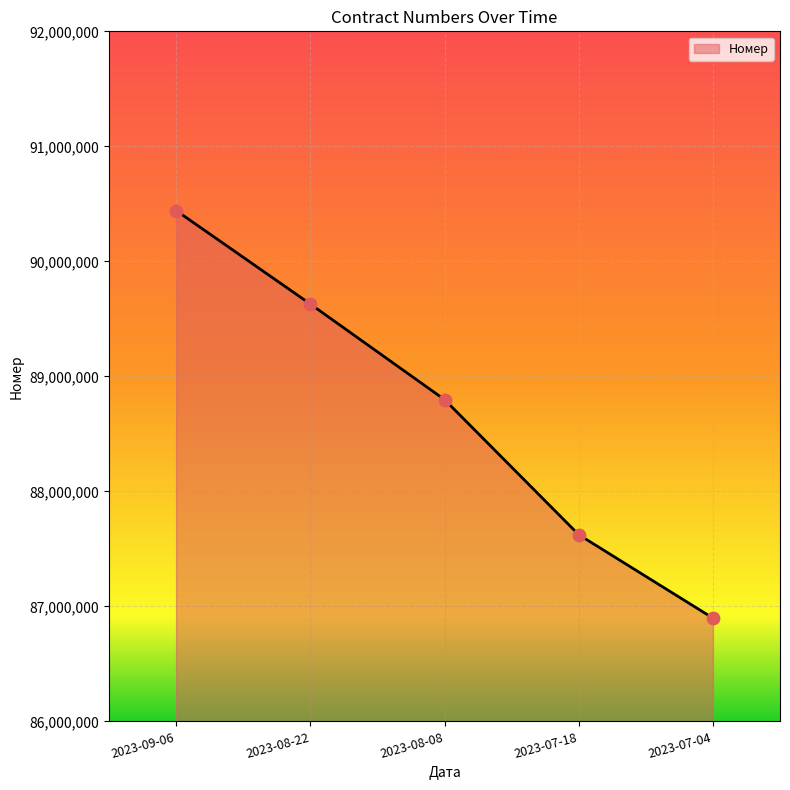

What is the change in value from 2023-09-06 to 2023-07-04?

-3543560